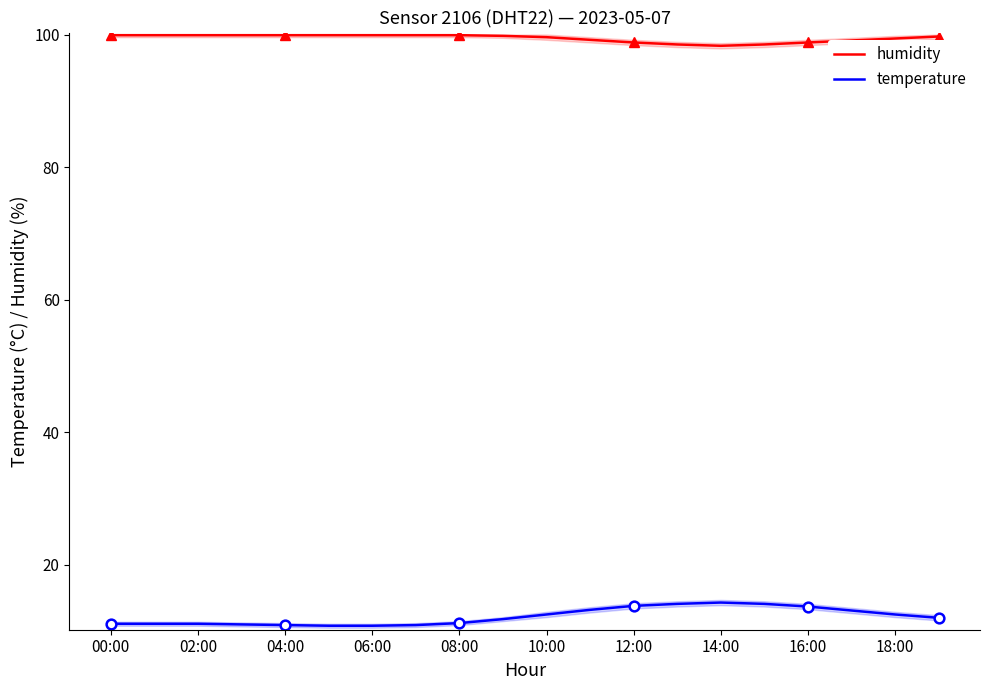

True or false: temperature and humidity intersect in this chart.

False